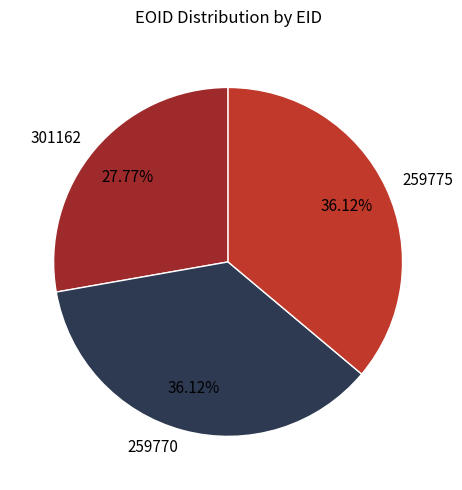

Is there any slice that represents more than half of the pie?

No